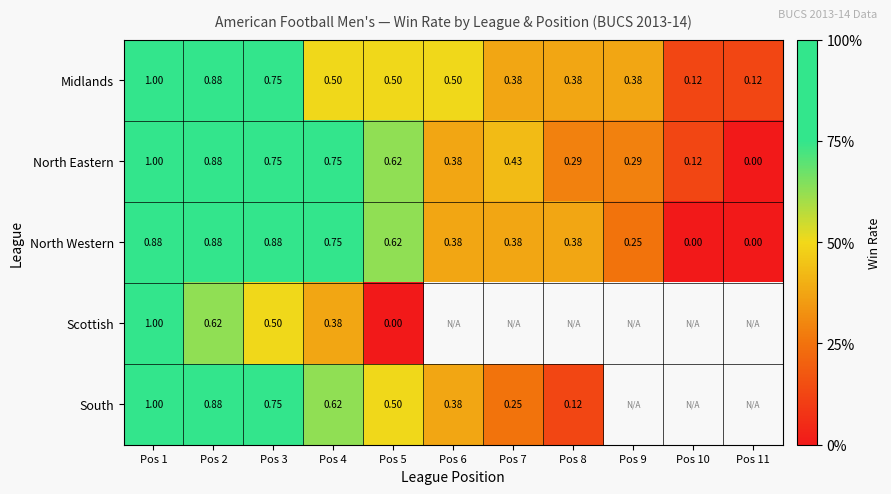

Is it true that North Eastern equals 0.9 at Pos 2?

True